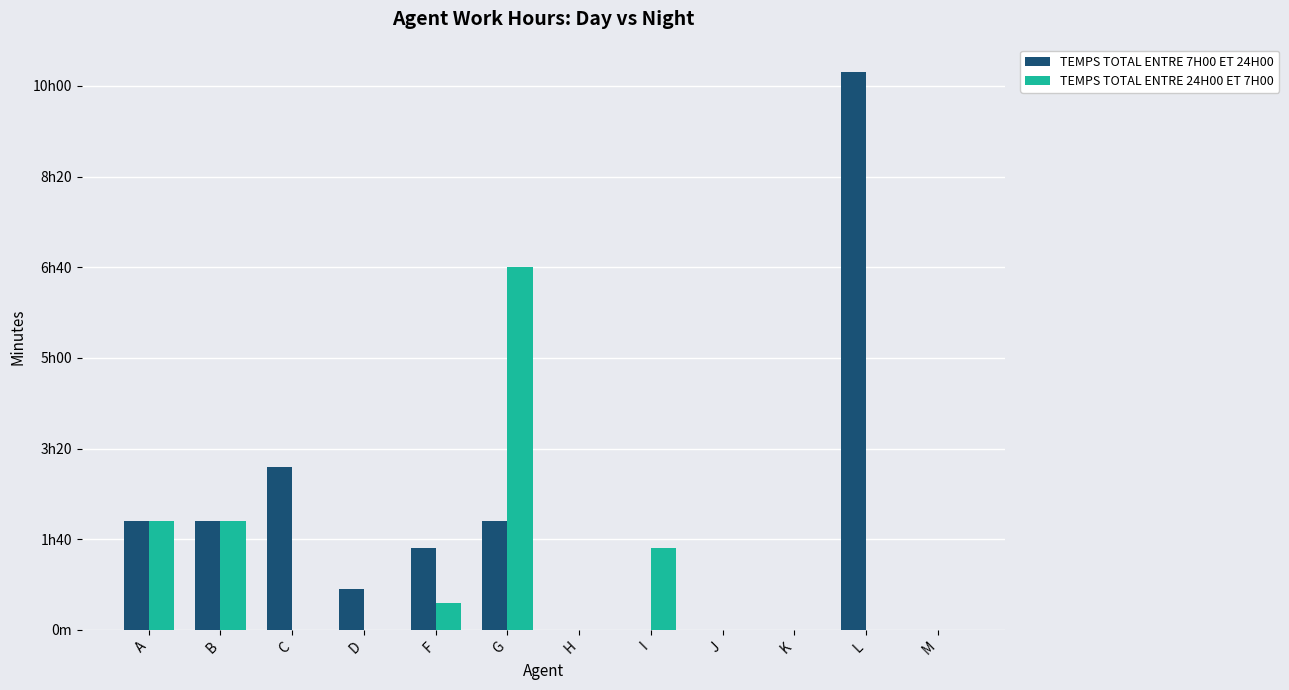

Does the chart contain stacked bars?

No